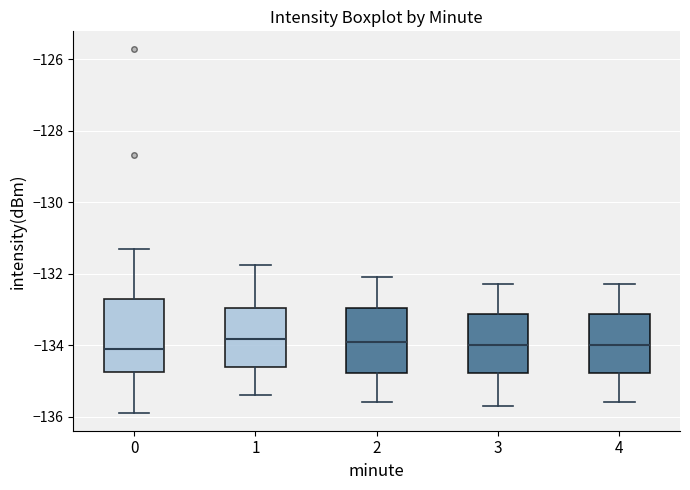

Reading left to right, transcribe this box plot: for each box, give where its median line is, the range the box spans, and where its two whiskers end, as read against the y-axis. The values are not printed on the chart, so give them approximately, as read against the axis.

0: median -134.2, box -134.8 to -132.8, whiskers -135.8 to -131.4
1: median -133.8, box -134.6 to -133.0, whiskers -135.4 to -131.8
2: median -133.8, box -134.8 to -133.0, whiskers -135.6 to -132.0
3: median -134.0, box -134.8 to -133.2, whiskers -135.6 to -132.2
4: median -134.0, box -134.8 to -133.2, whiskers -135.6 to -132.2